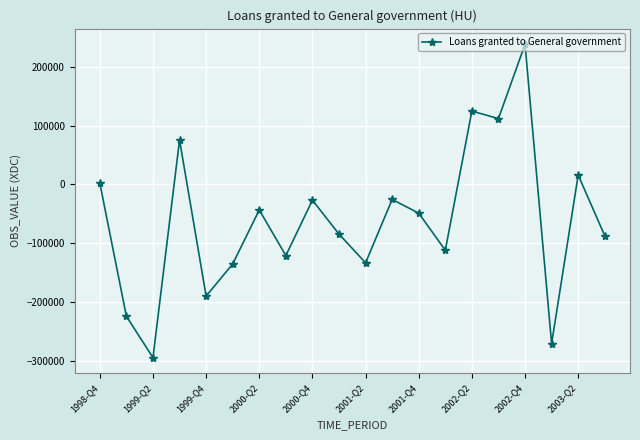

How many interior local peaks (higher than both neighbors) does the data have?

7